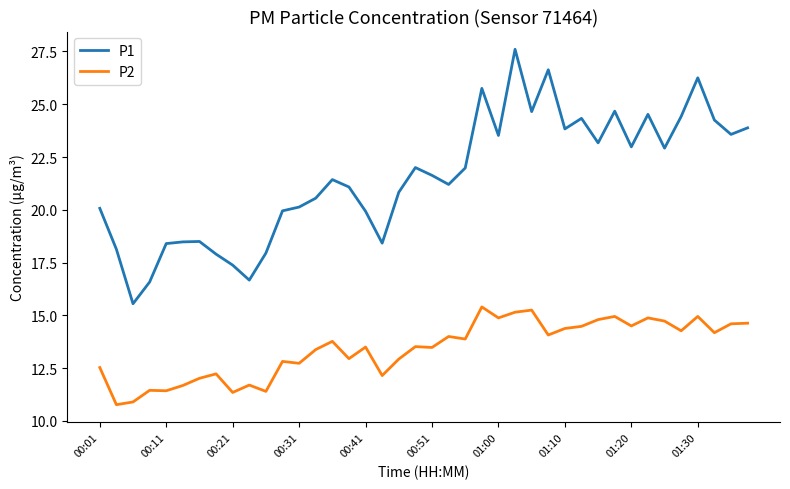

True or false: P2 and P1 cross at least once.

False